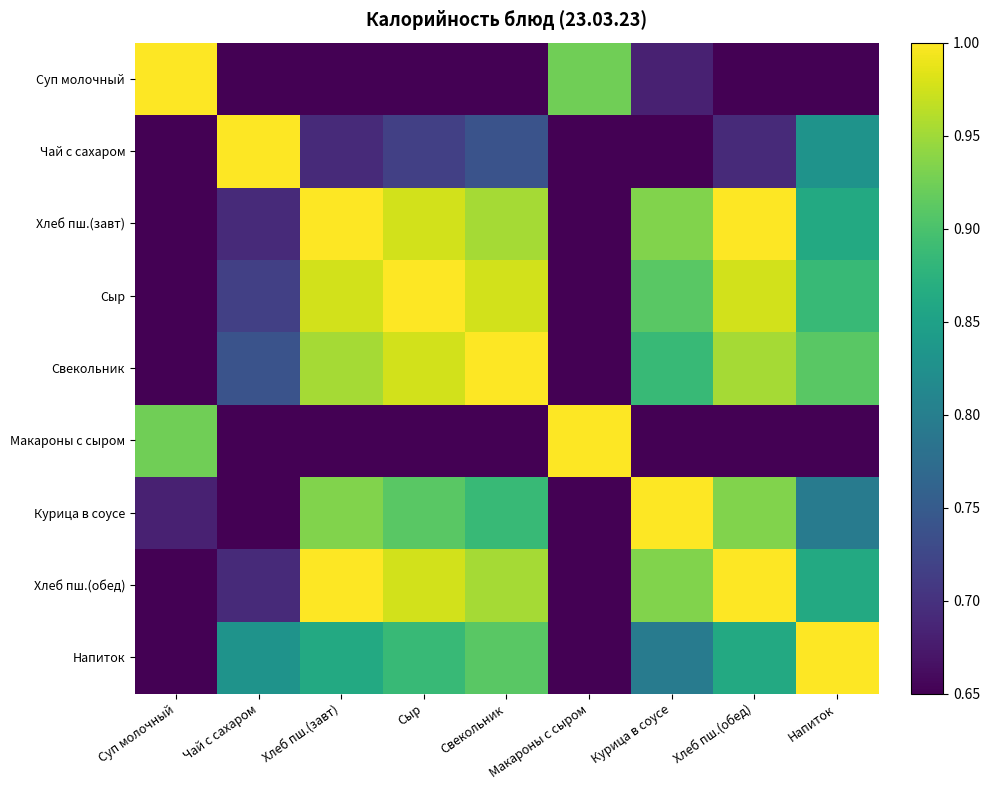

Which series has the largest total across all categories?

Хлеб пш.(завт)